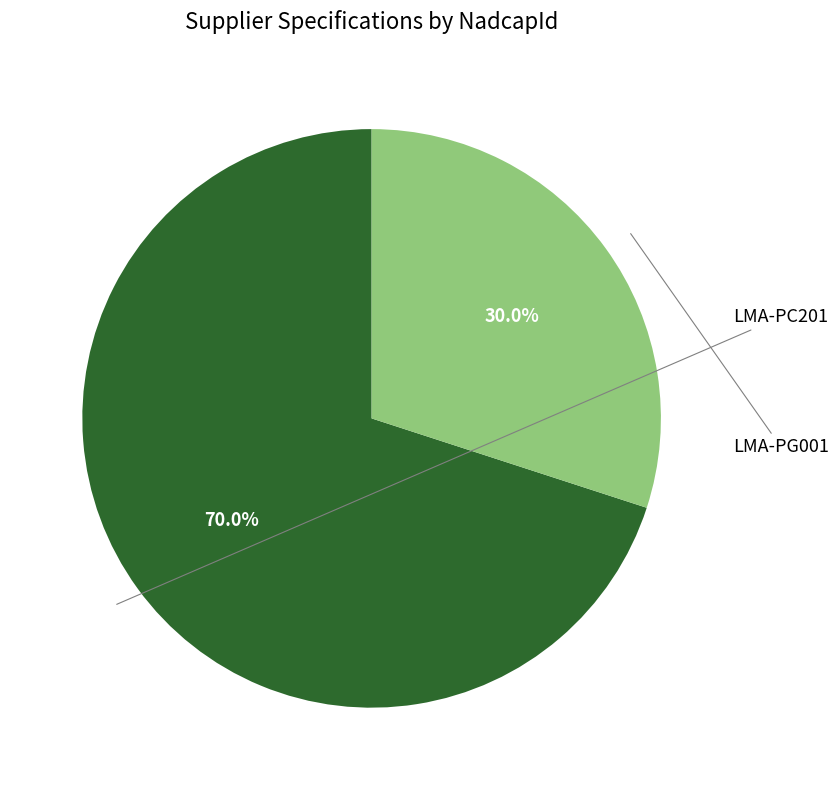

How many segments does this pie chart have?

2